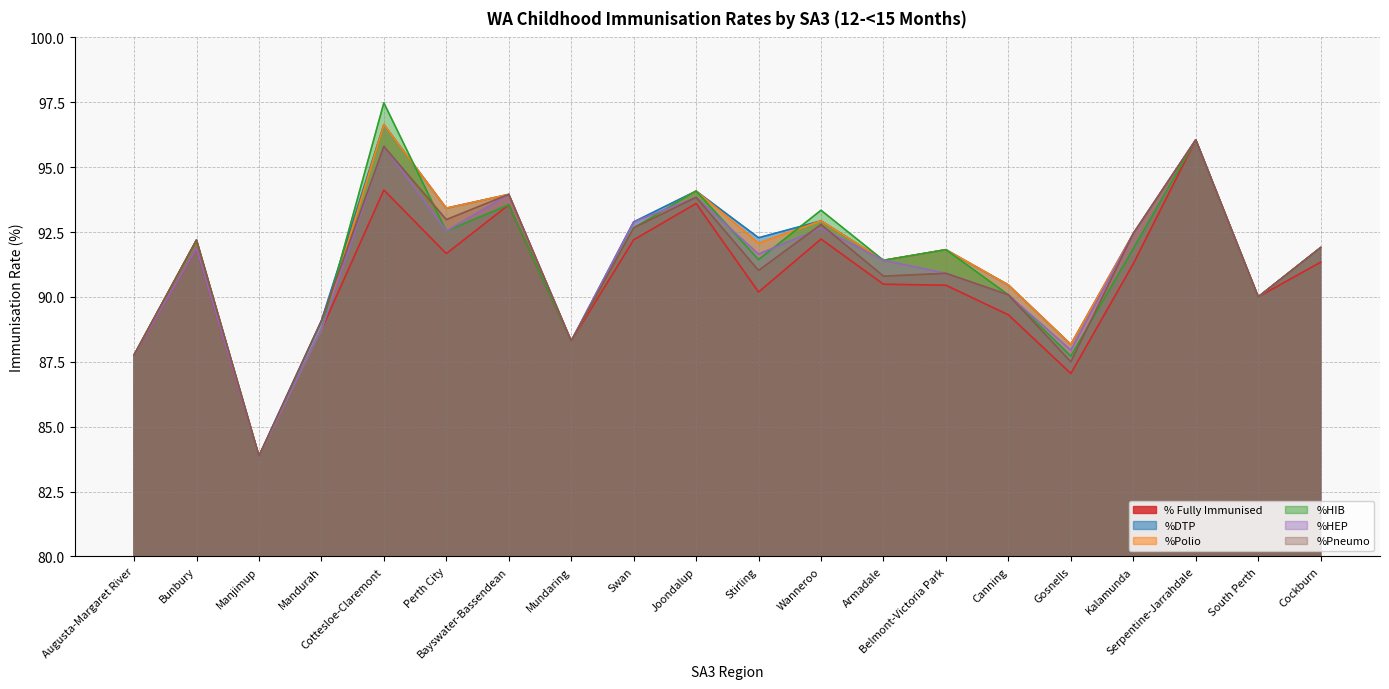

What value does the % Fully Immunised series have at Mundaring?

88.3